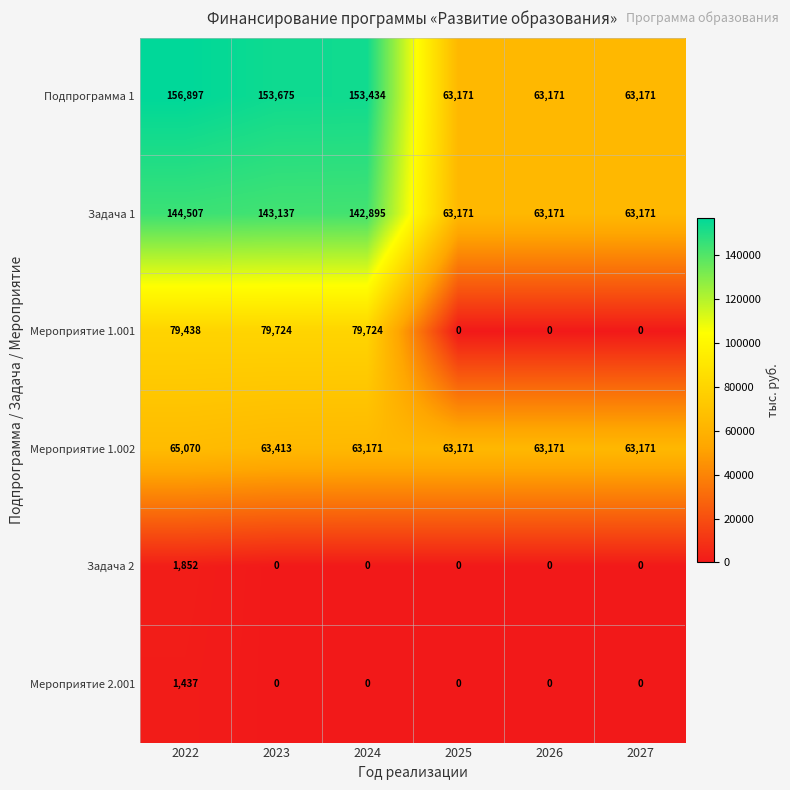

What is the difference between the maximum and minimum values in the Задача 1 series?

81336